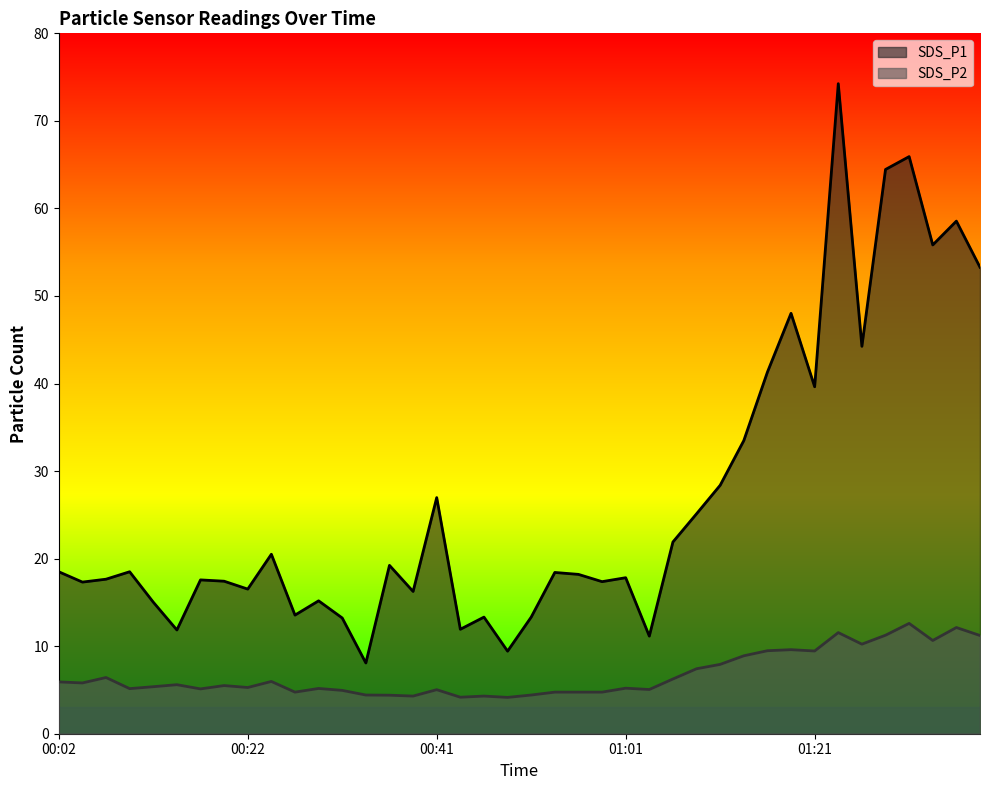

What is the sum of all SDS_P2 values?

269.3